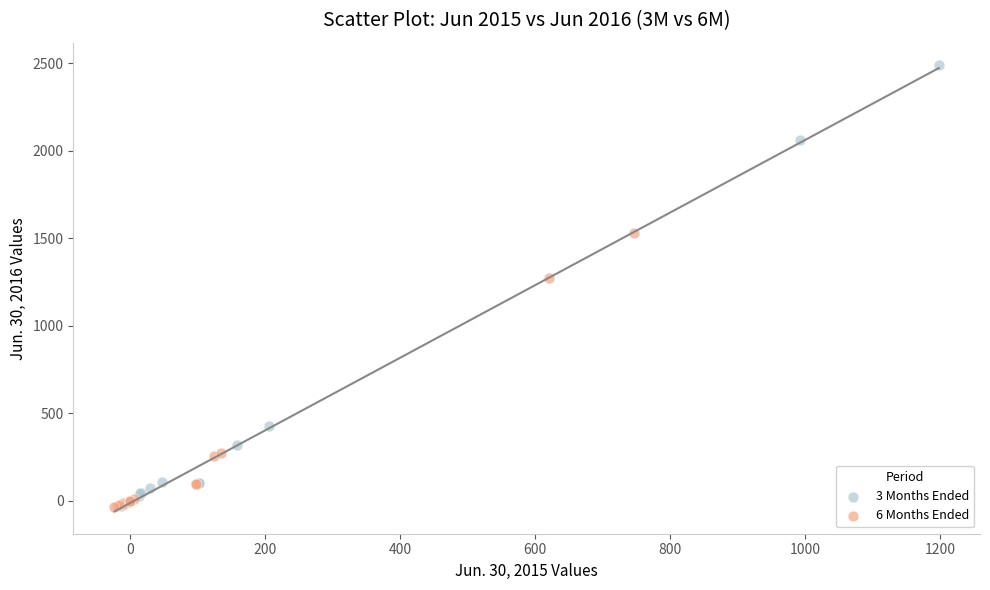

Which series has the widest spread of Y values?

3 Months Ended